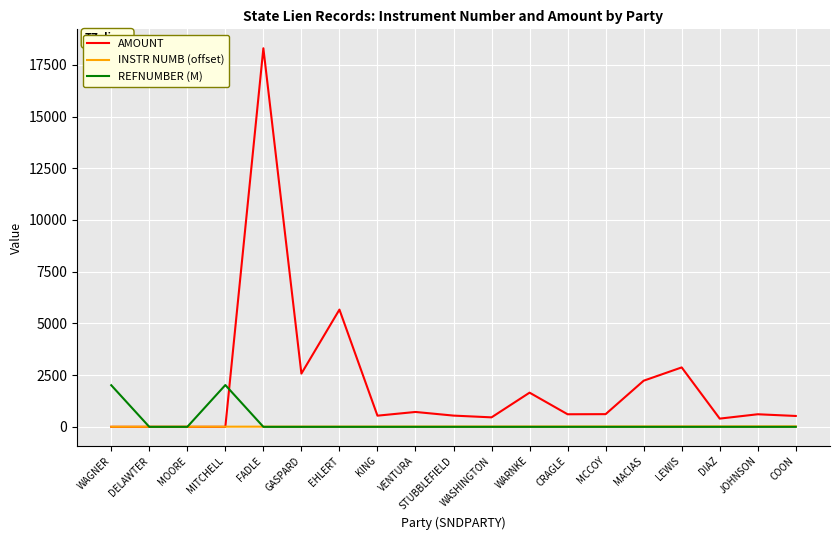

What is the maximum value shown in the chart?

18301.2